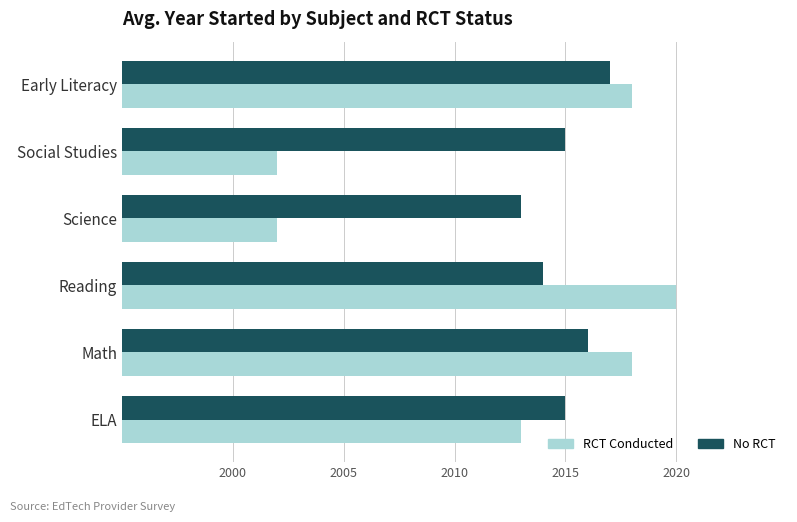

Rank the series by their maximum value, from lowest to highest.

No RCT, RCT Conducted